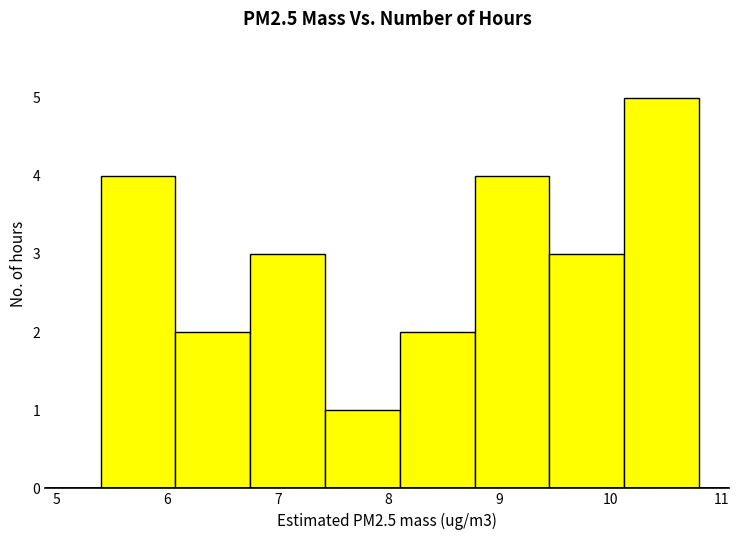

Which range on the x-axis has the tallest bar?

10.1 to 10.8